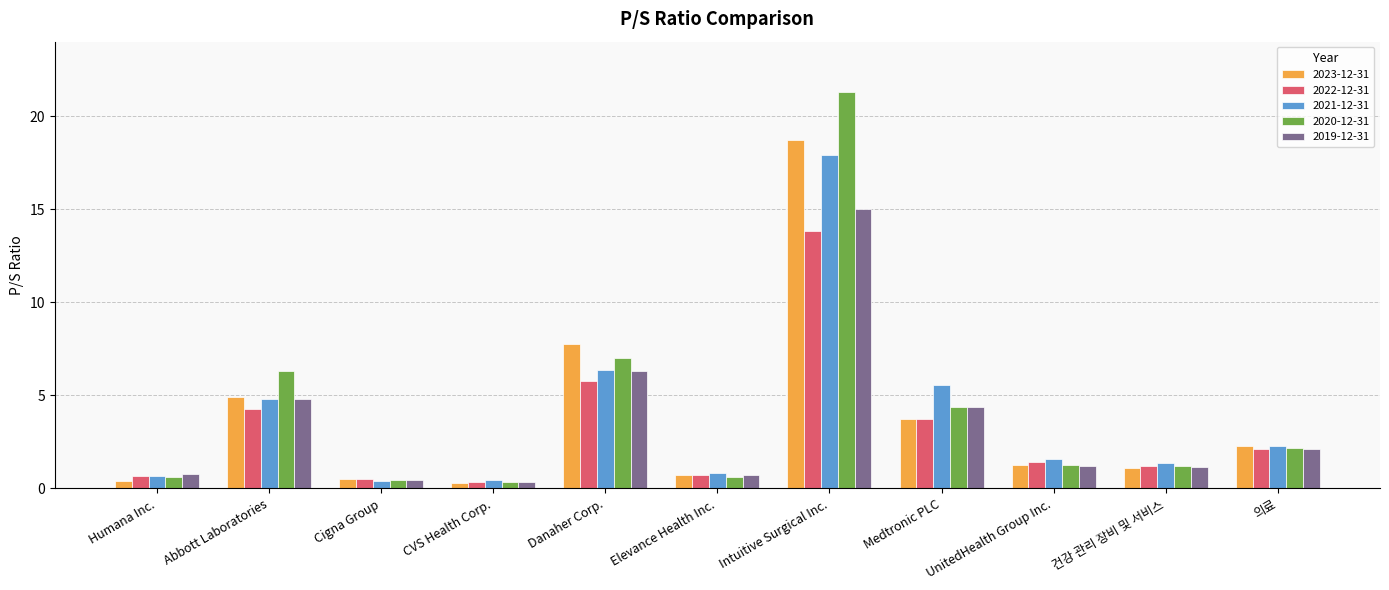

What is the total value across all series at Intuitive Surgical Inc.?

86.7